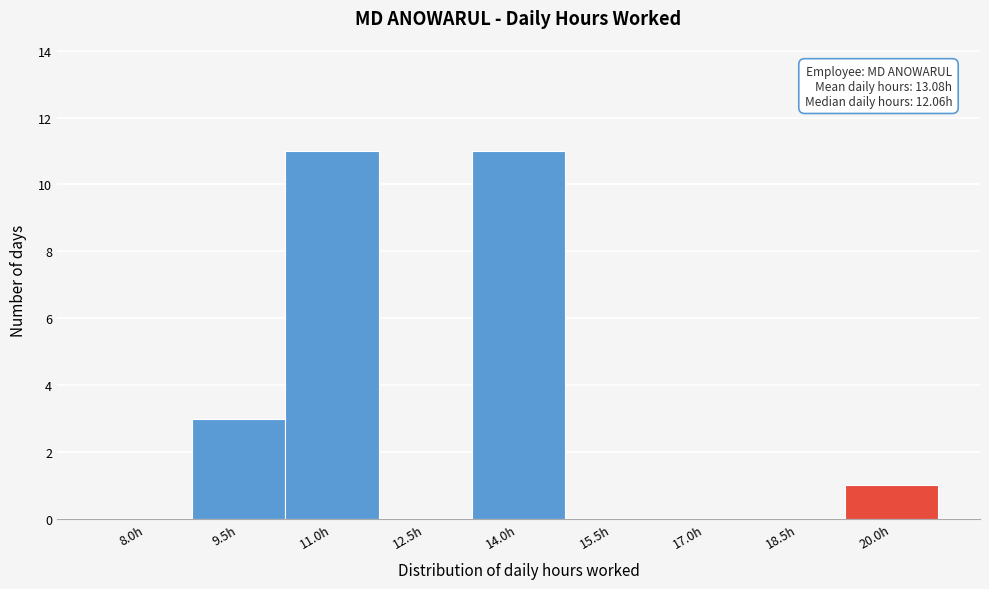

Reading left to right, extract all data points from this chart.

8.0h=0	9.5h=3	11.0h=11	12.5h=0	14.0h=11	15.5h=0	17.0h=0	18.5h=0	20.0h=1